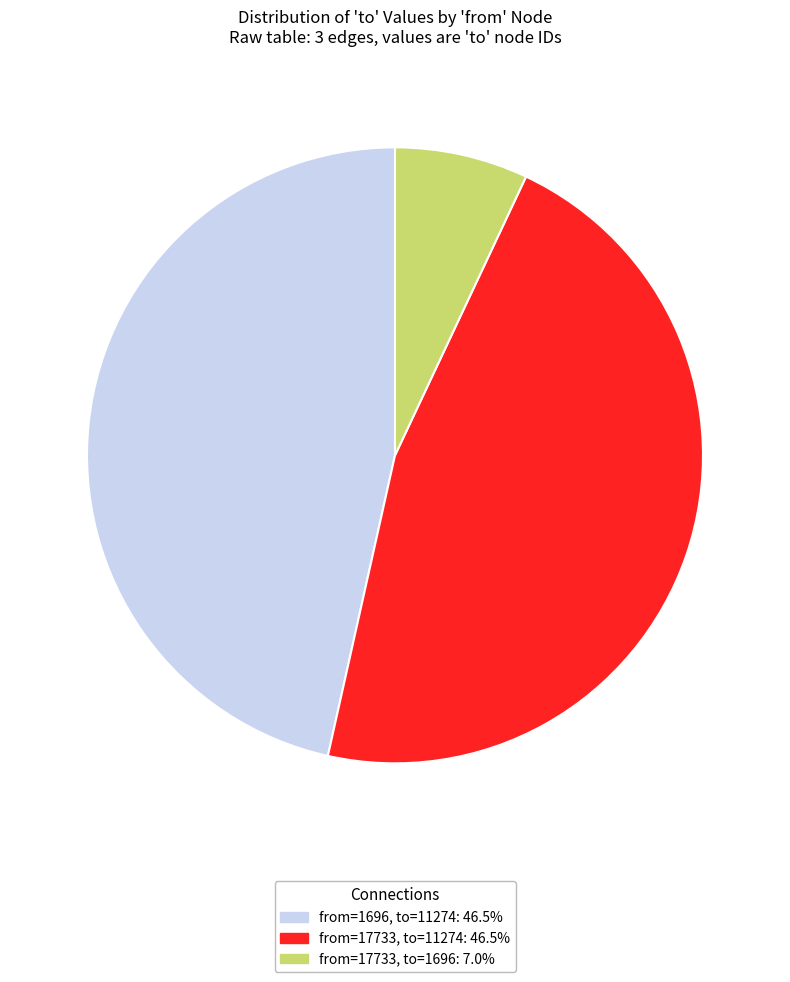

Is there any slice that represents more than half of the pie?

No